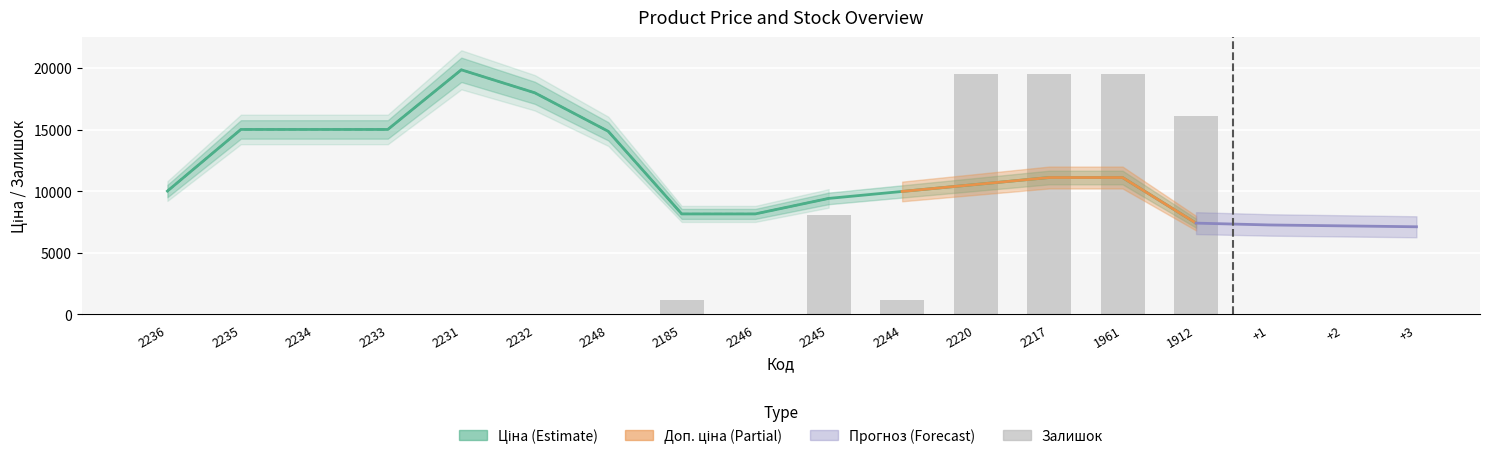

At which label is the value closest to 9767?

2245